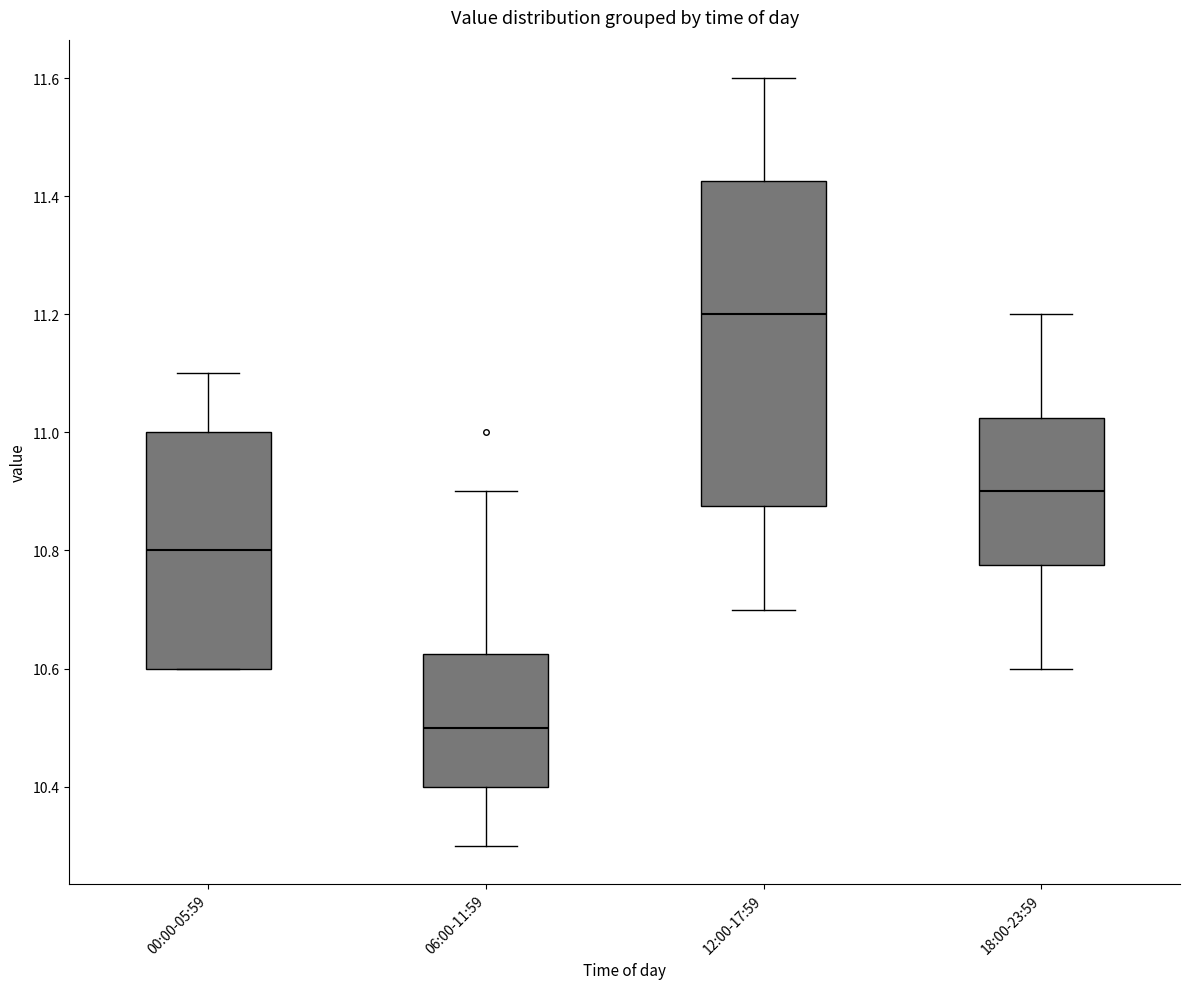

Comparing the boxes themselves (not the whiskers), which one is the tallest?

12:00-17:59